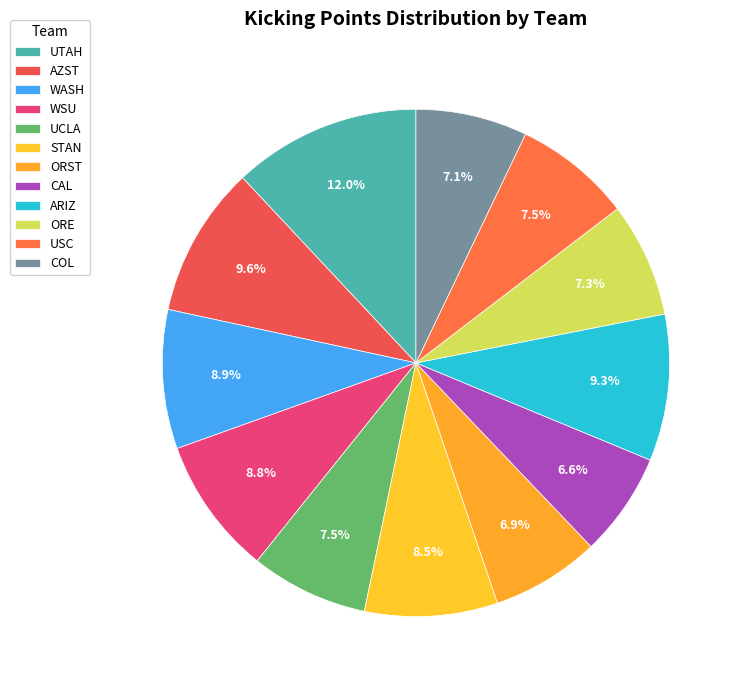

Count the number of slices in the pie.

12